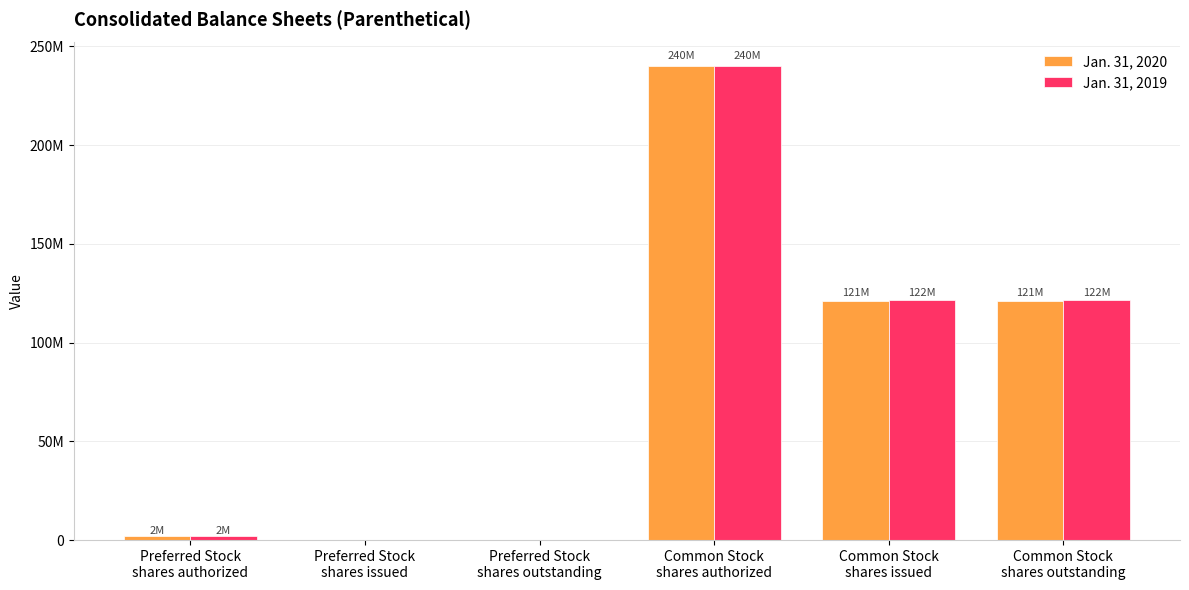

Reading right to left, extract all data points from this chart.

Jan. 31, 2020: Common Stock
shares outstanding=121200000	Common Stock
shares issued=121200000	Common Stock
shares authorized=240000000	Preferred Stock
shares outstanding=0	Preferred Stock
shares issued=0	Preferred Stock
shares authorized=2000000
Jan. 31, 2019: Common Stock
shares outstanding=121500000	Common Stock
shares issued=121500000	Common Stock
shares authorized=240000000	Preferred Stock
shares outstanding=0	Preferred Stock
shares issued=0	Preferred Stock
shares authorized=2000000